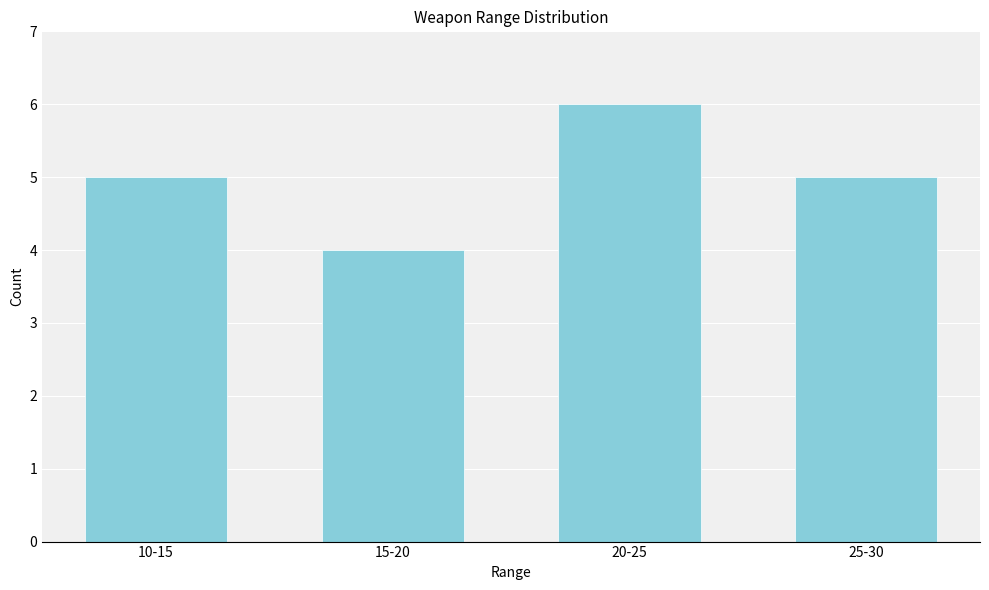

Reading left to right, extract all data points from this chart.

10-15=5	15-20=4	20-25=6	25-30=5